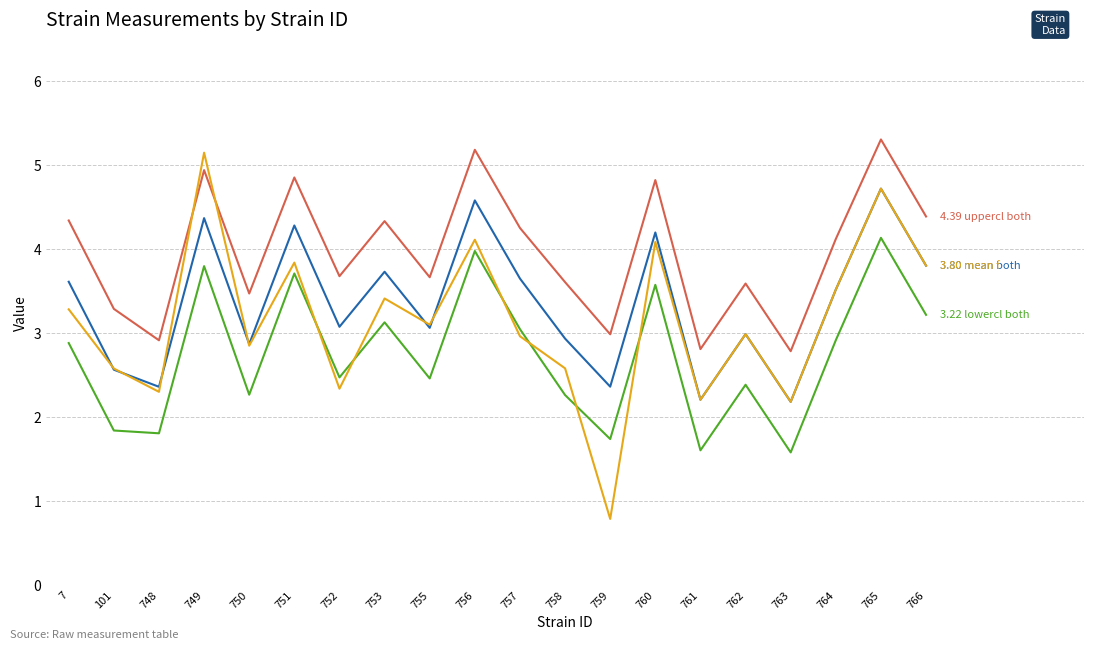

How many categories are shown in the chart?

20